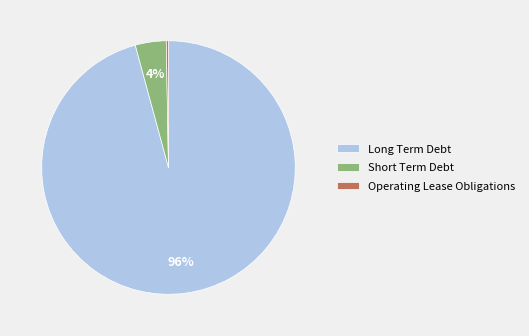

Is it true that Long Term Debt is 96% of the pie?

True